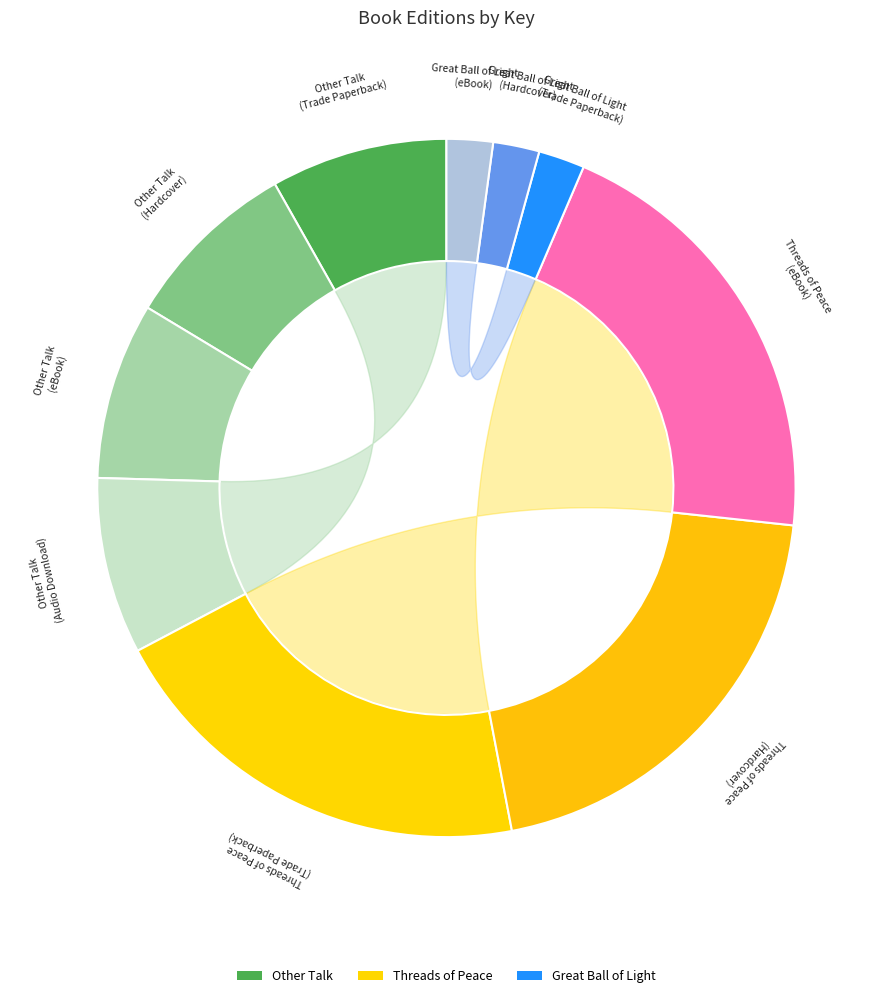

To the nearest percent, what portion does Great Ball of Light (Hardcover) represent?

2%